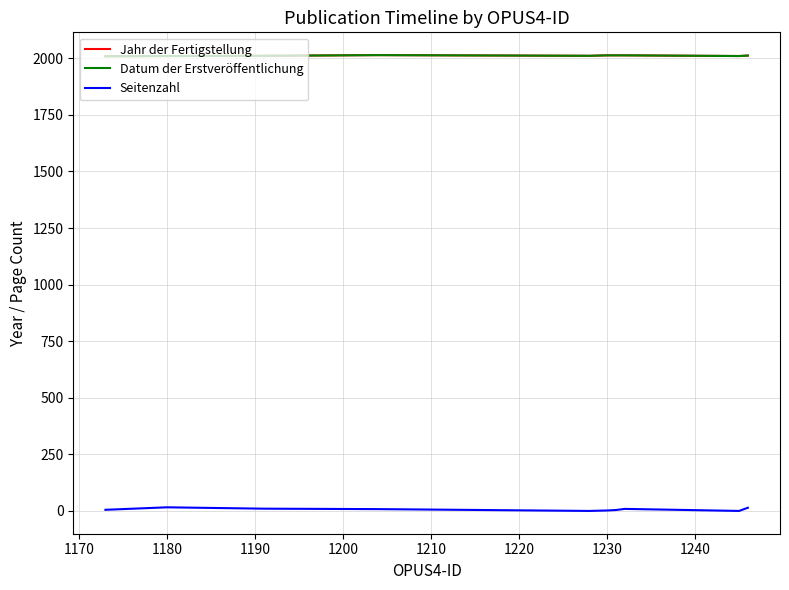

What is the sum of all Datum der Erstveröffentlichung values?

20116